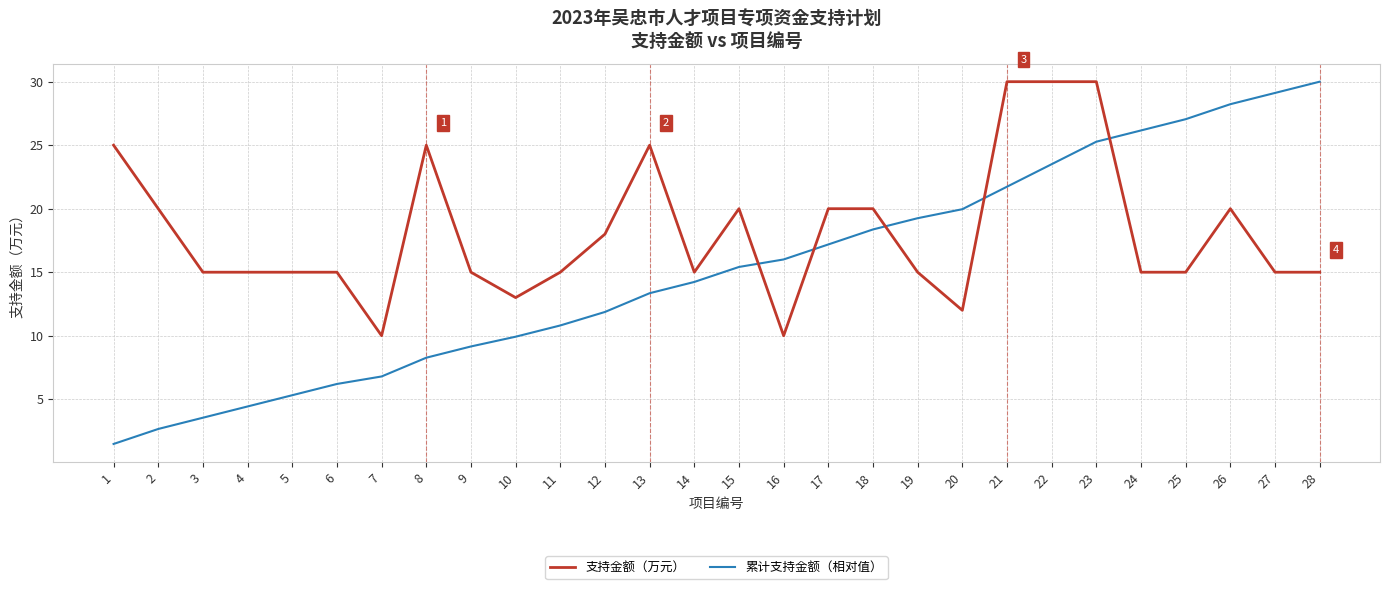

At which label is 累计支持金额（相对值） closest to 15?

15